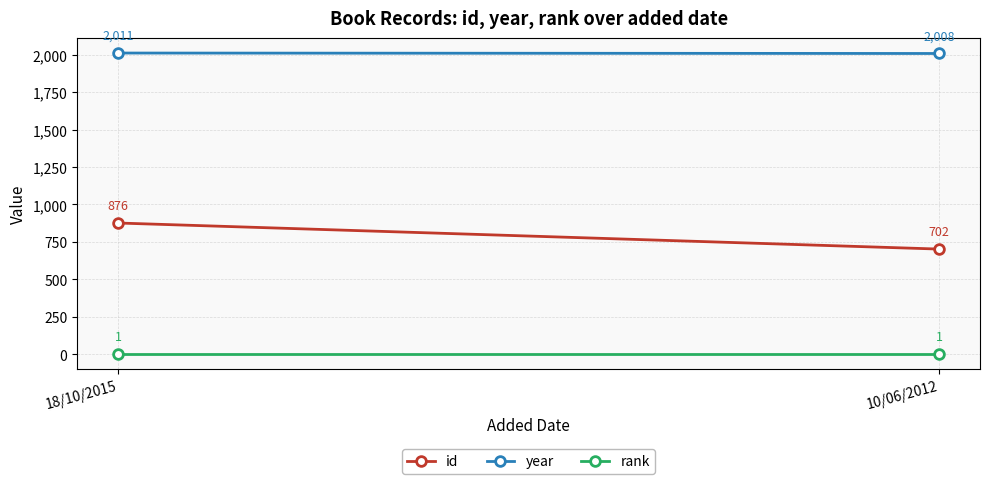

What is the value of the year point at the 1st from the left?

2011